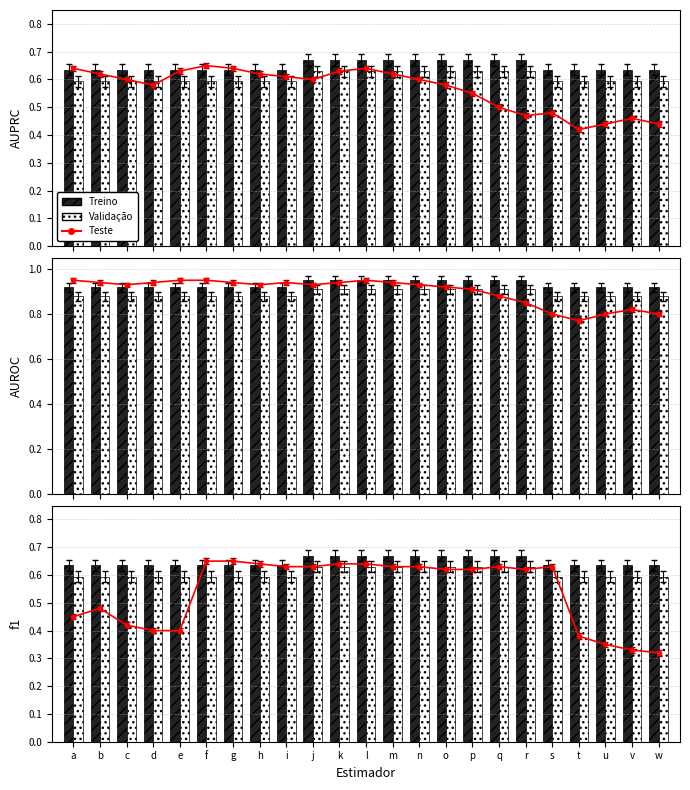

At which label does Validação reach its minimum?

a